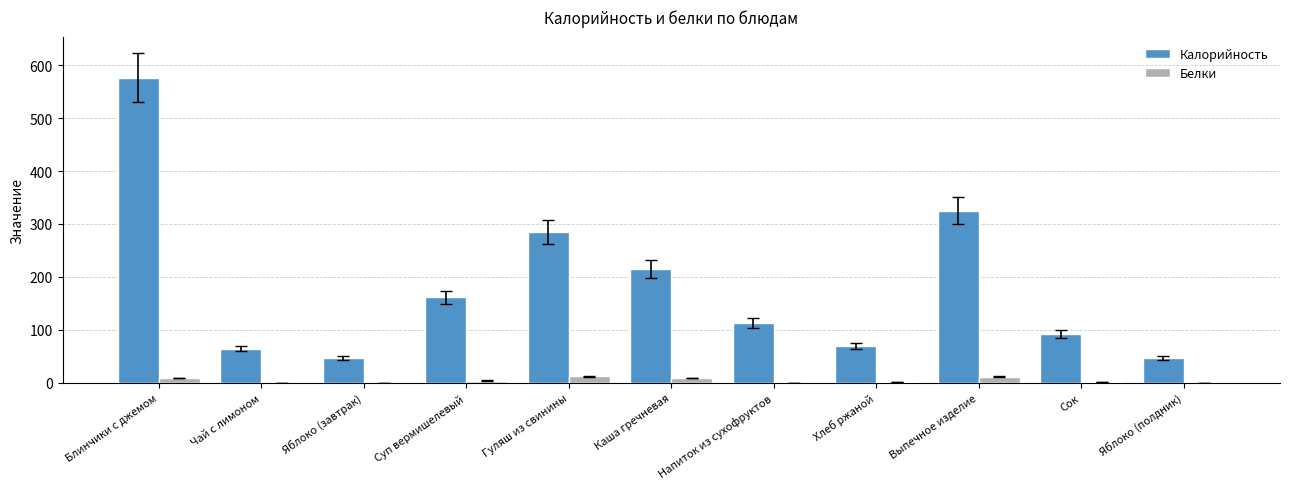

True or false: Калорийность has a value of 92.0 at Сок.

True